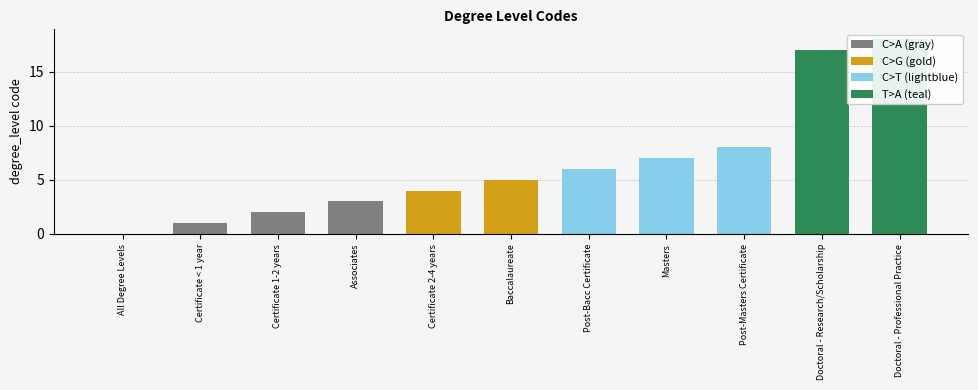

What is the label of the 10th bar from the left?

Doctoral - Research/Scholarship